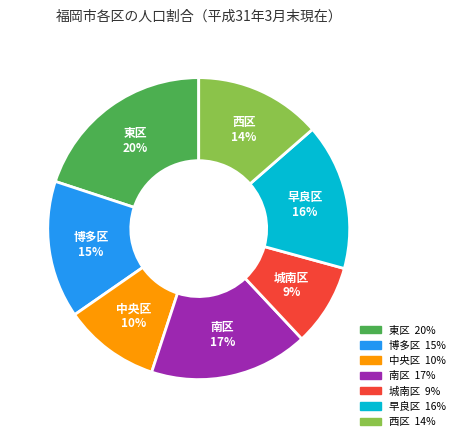

Which category has the smallest portion of the pie?

城南区